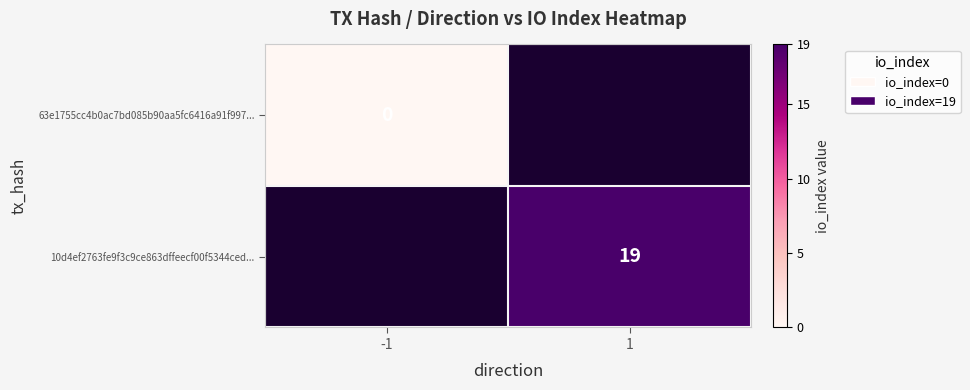

At how many categories does at least one series exceed 13?

1